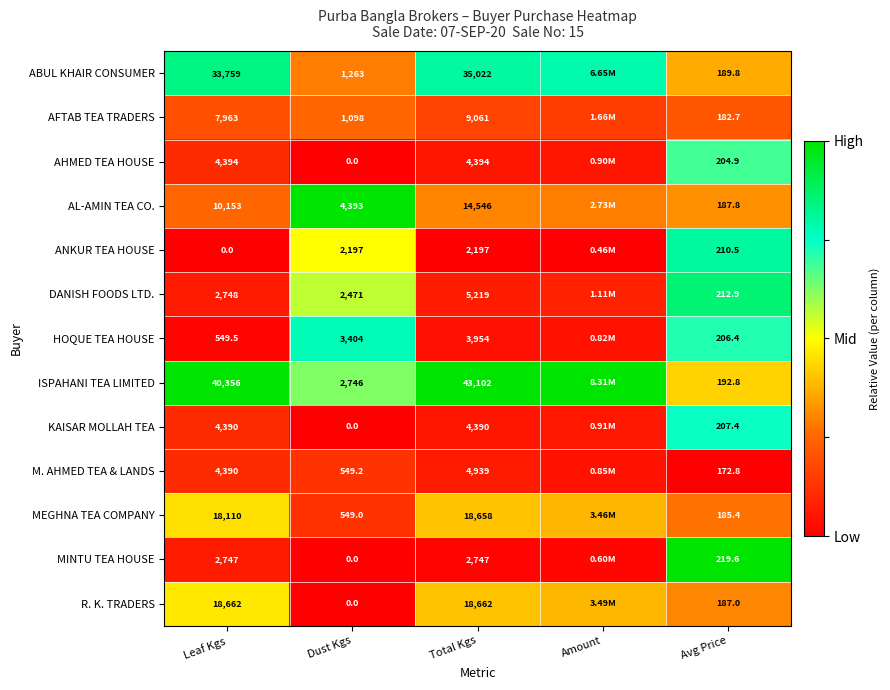

Is the value of R. K. TRADERS at Leaf Kgs greater than the value of MEGHNA TEA COMPANY at Leaf Kgs?

Yes